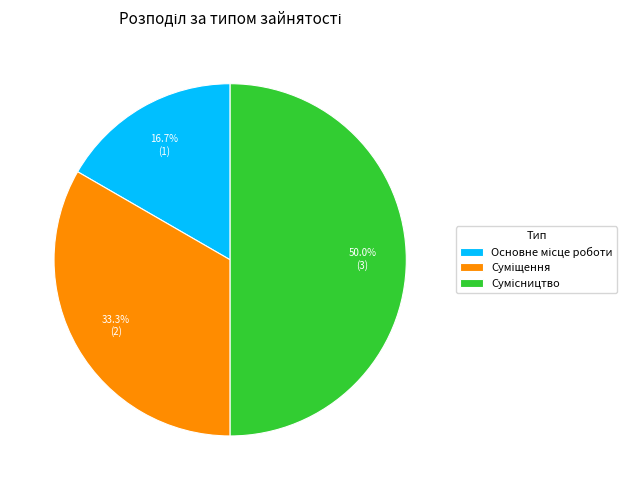

How many slices are in this pie chart?

3